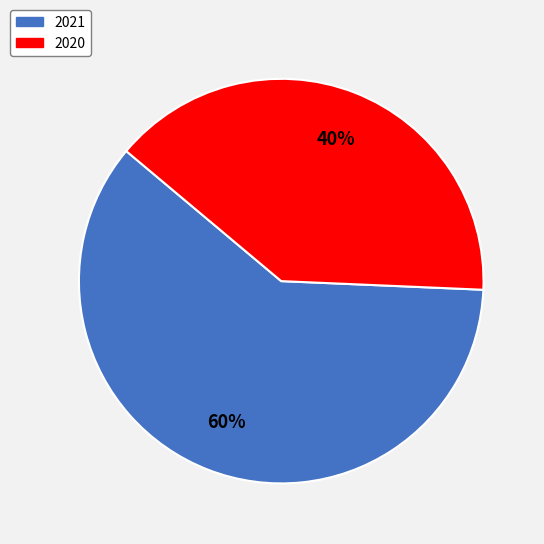

Which has a higher value, 2021 or 2020?

2021